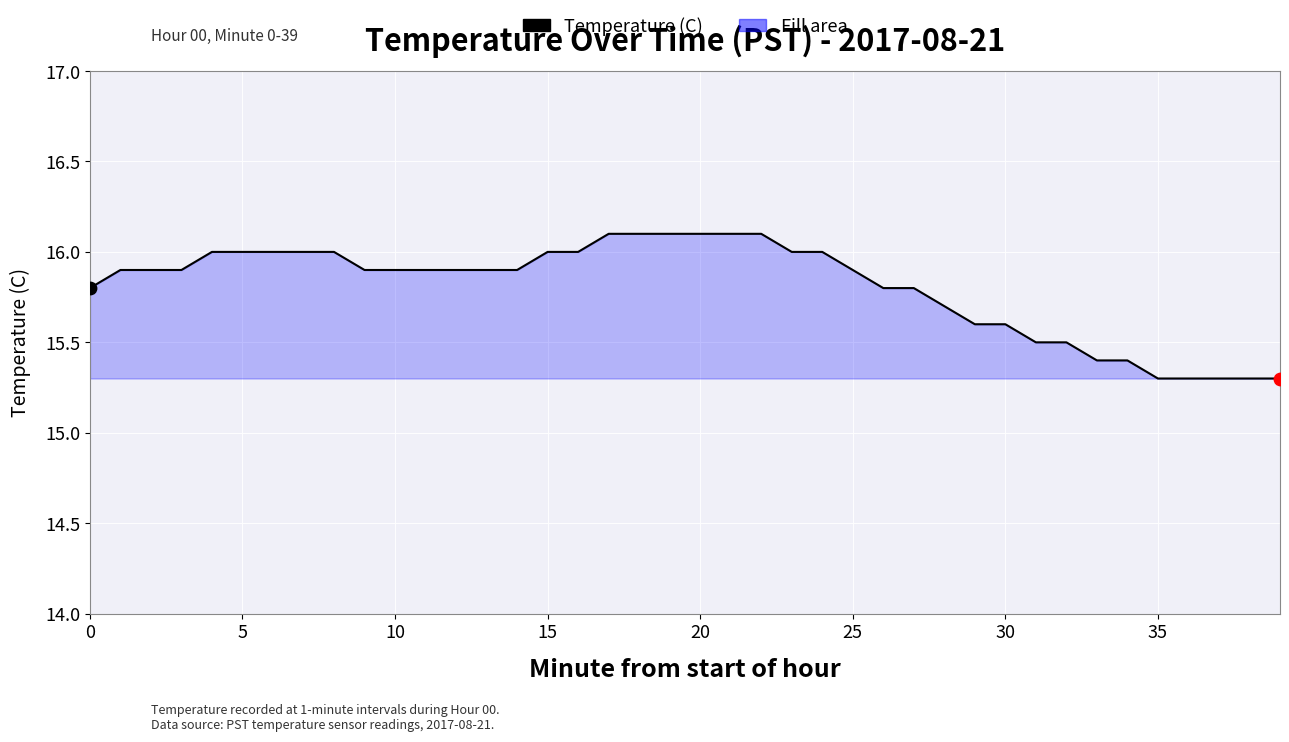

What is the maximum value shown in the chart?

16.1